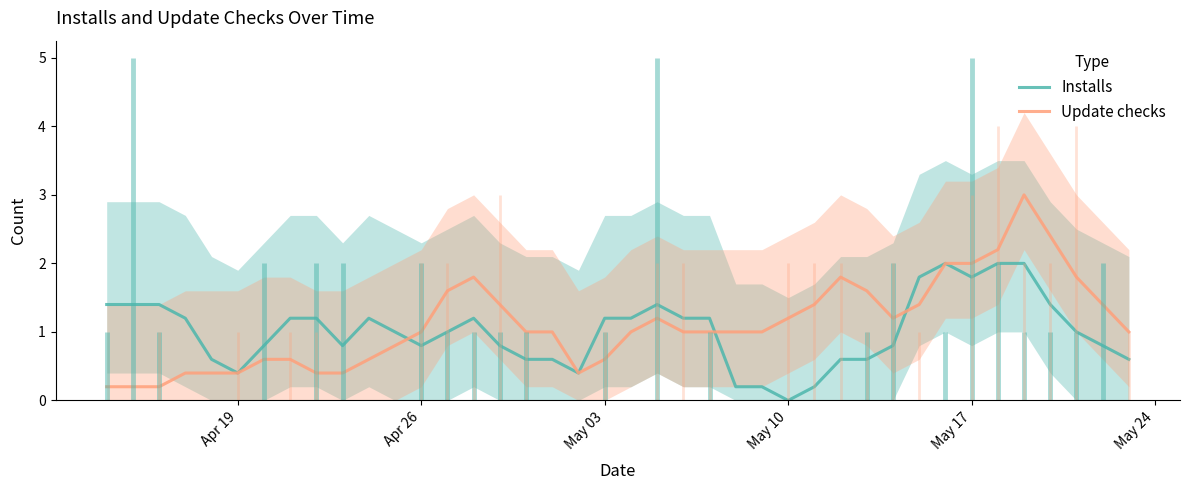

Reading left to right, extract all data points from this chart.

Installs: 1.4	1.4	1.4	1.2	0.6	0.4	0.8	1.2	1.2	0.8	1.2	1.0	0.8	1.0	1.2	0.8	0.6	0.6	0.4	1.2	1.2	1.4	1.2	1.2	0.2	0.2	0.0	0.2	0.6	0.6	0.8	1.8	2.0	1.8	2.0	2.0	1.4	1.0	0.8	0.6
Update checks: 0.2	0.2	0.2	0.4	0.4	0.4	0.6	0.6	0.4	0.4	0.6	0.8	1.0	1.6	1.8	1.4	1.0	1.0	0.4	0.6	1.0	1.2	1.0	1.0	1.0	1.0	1.2	1.4	1.8	1.6	1.2	1.4	2.0	2.0	2.2	3.0	2.4	1.8	1.4	1.0